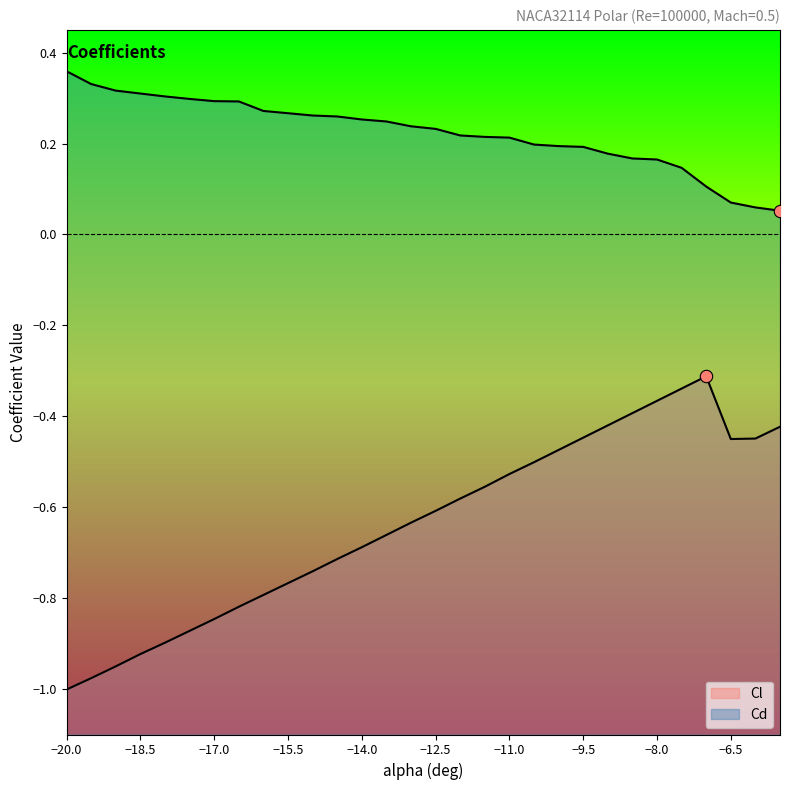

Is the value of Cd at -12.5 greater than the value of Cl at -16.5?

Yes